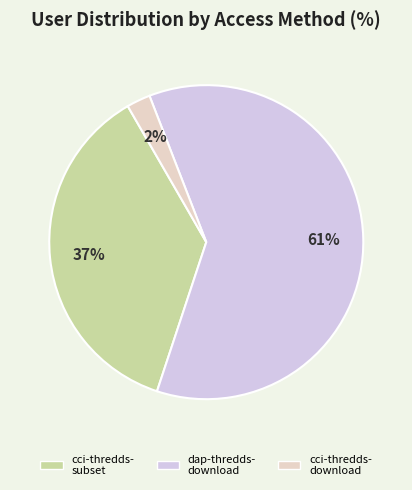

How many slices are in this pie chart?

3